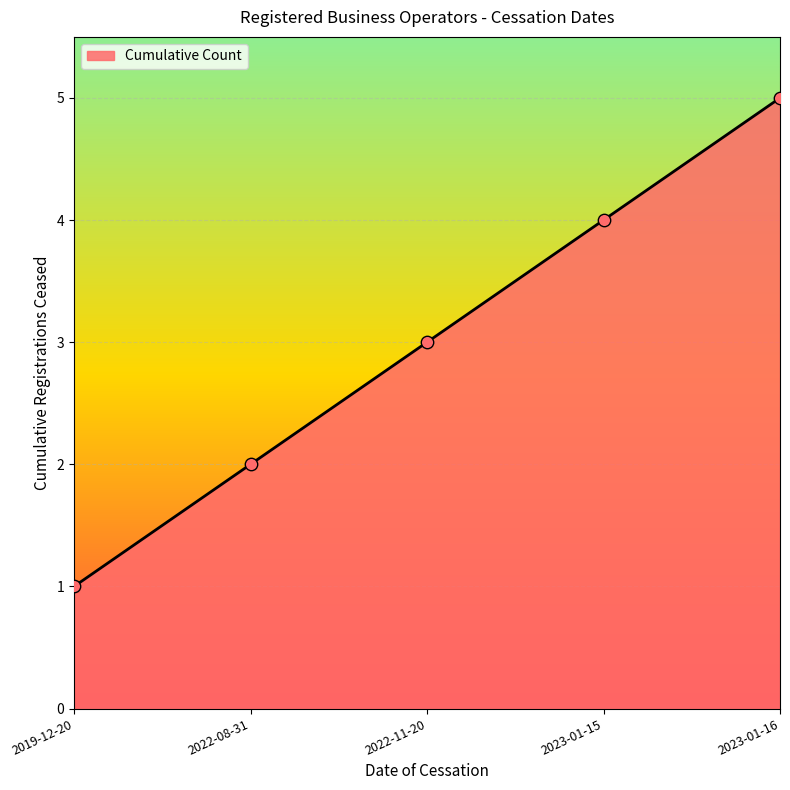

What is the ratio of the value at 2023-01-15 to the value at 2022-11-20?

1.3